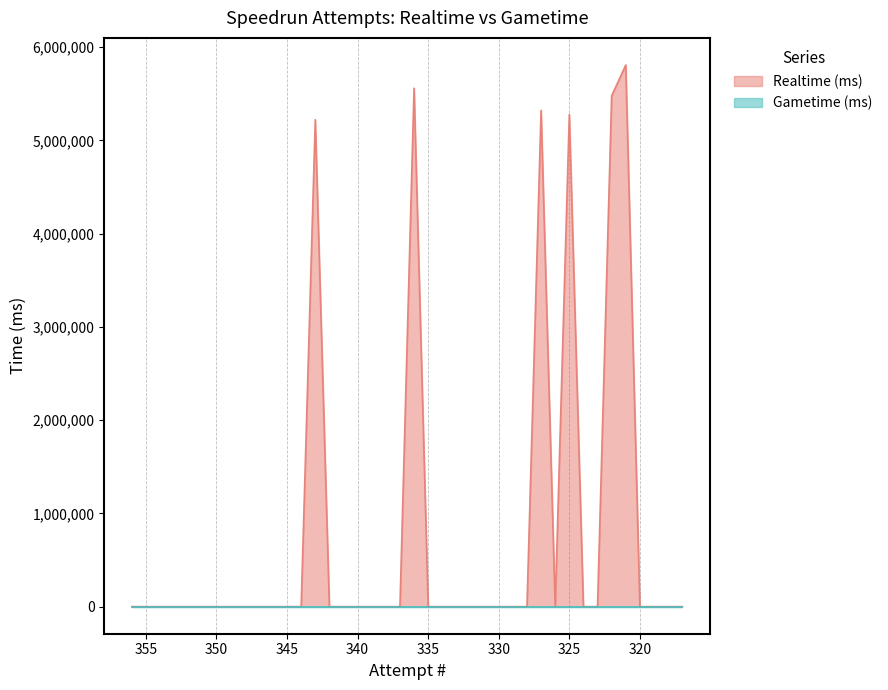

Does the chart display data point markers on the line(s)?

No